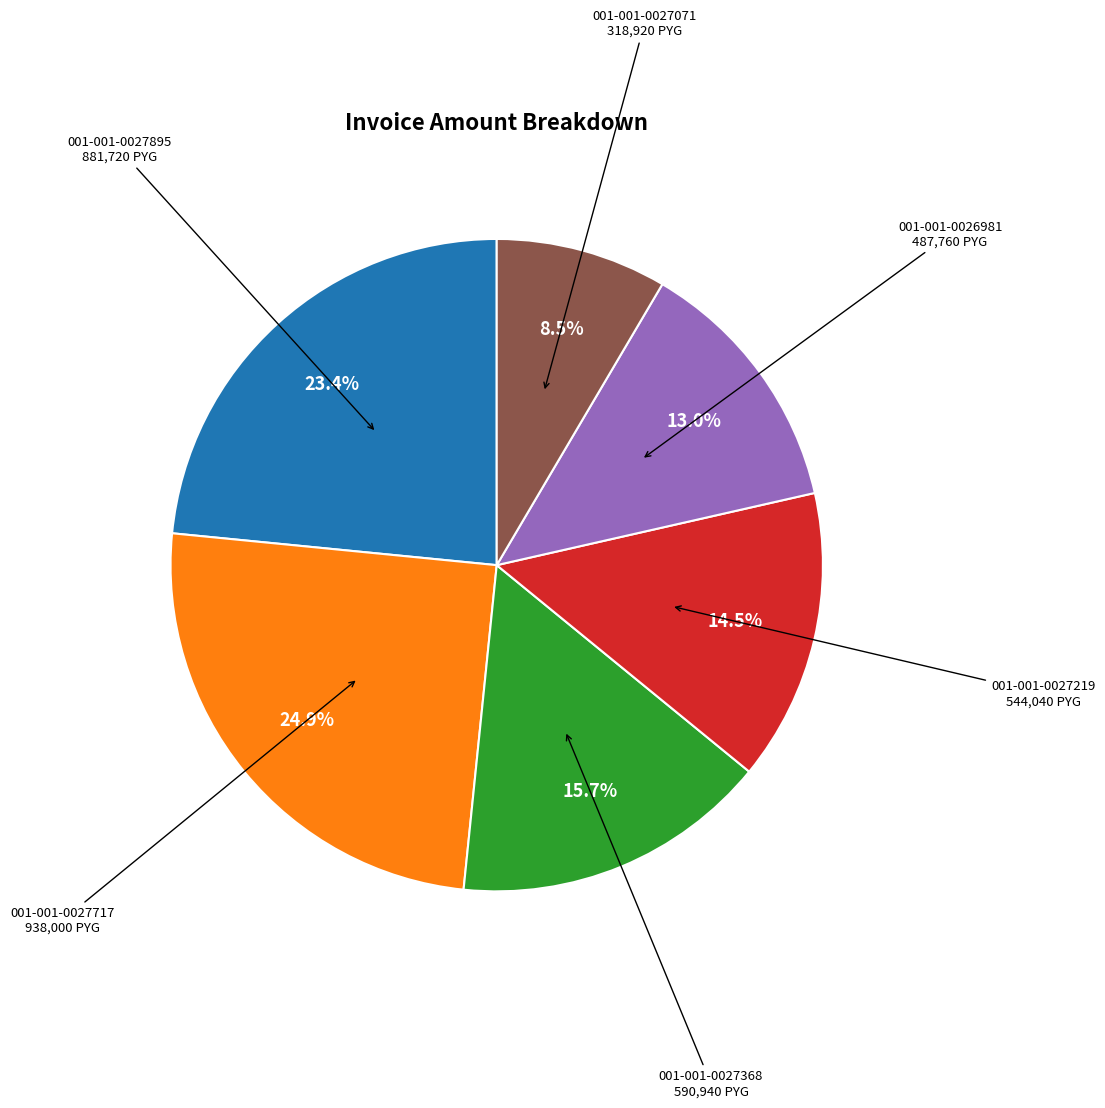

Count the number of slices in the pie.

6